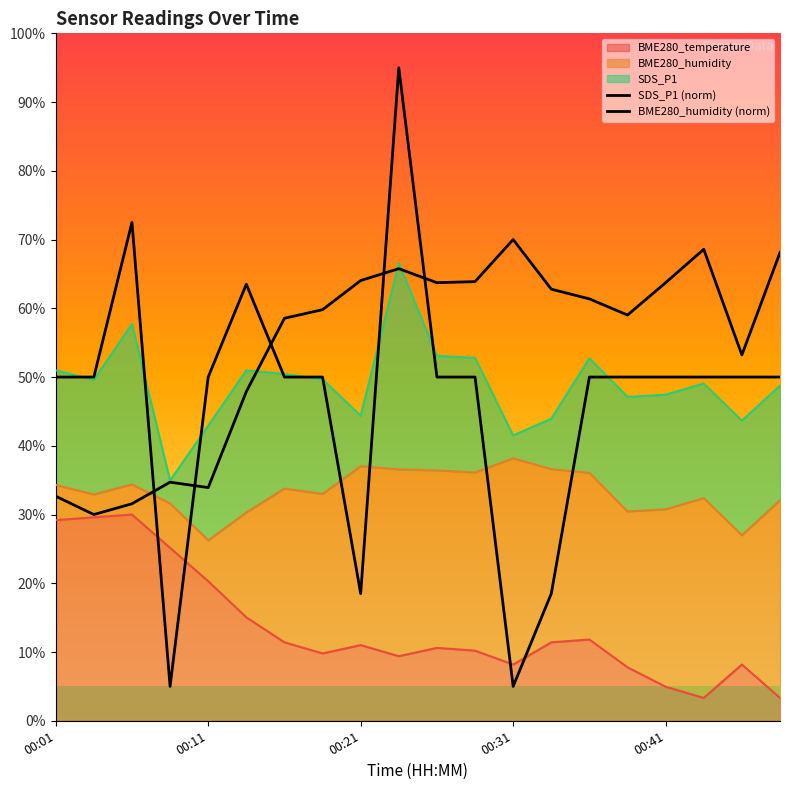

Does the chart have visible grid lines?

No